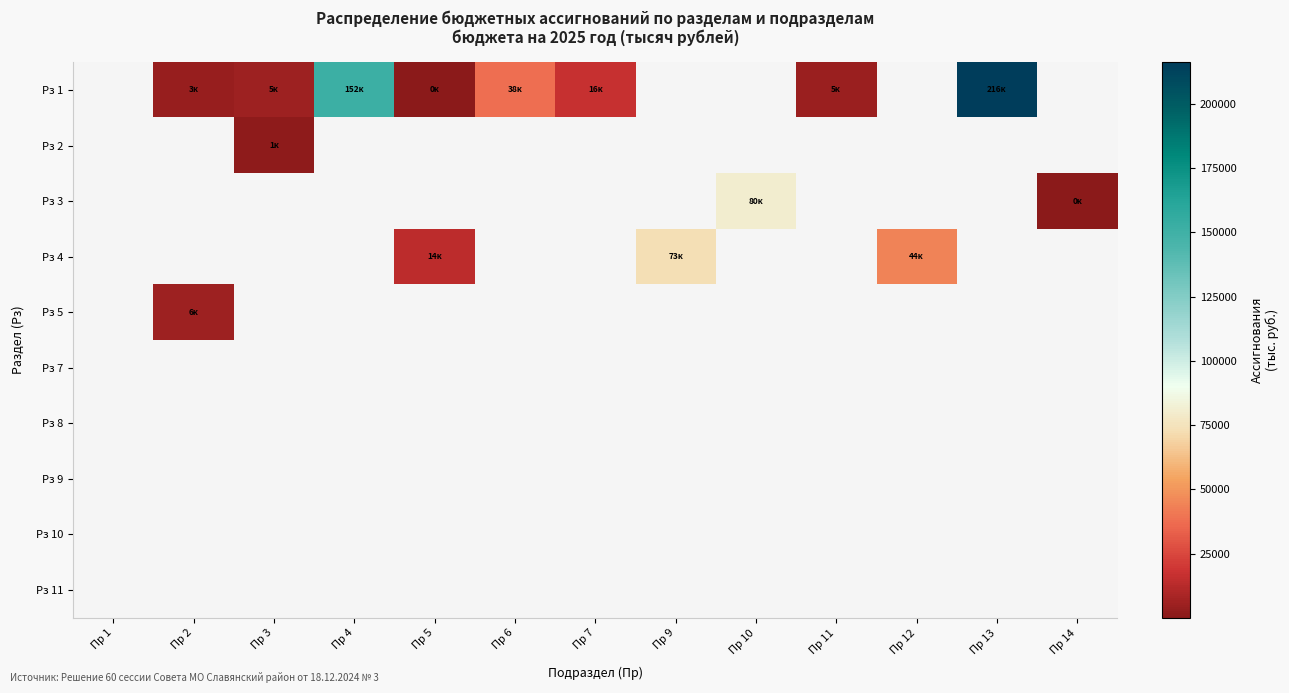

Between Пр 10 and Пр 12, which is larger?

Пр 10